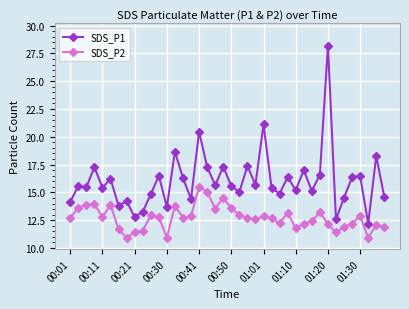

List the series in order of their overall mean, highest first.

SDS_P1, SDS_P2